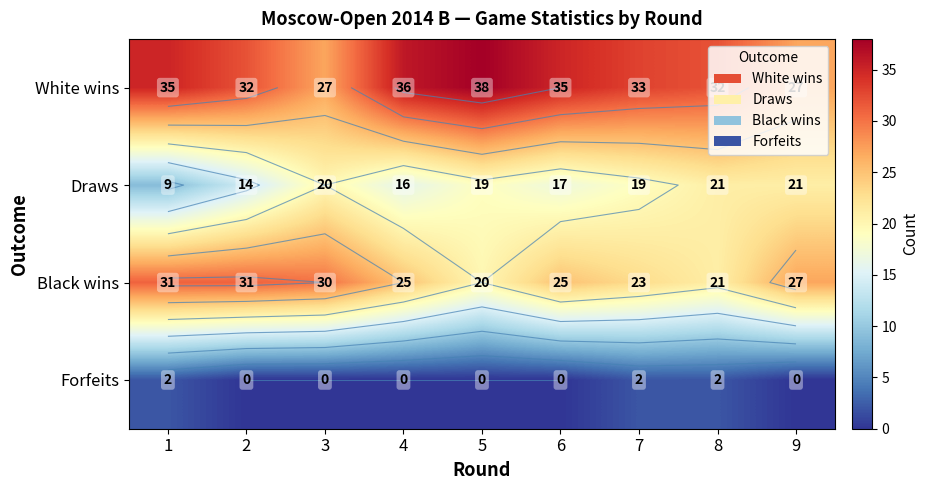

What is the difference between the highest and lowest values at 9?

27